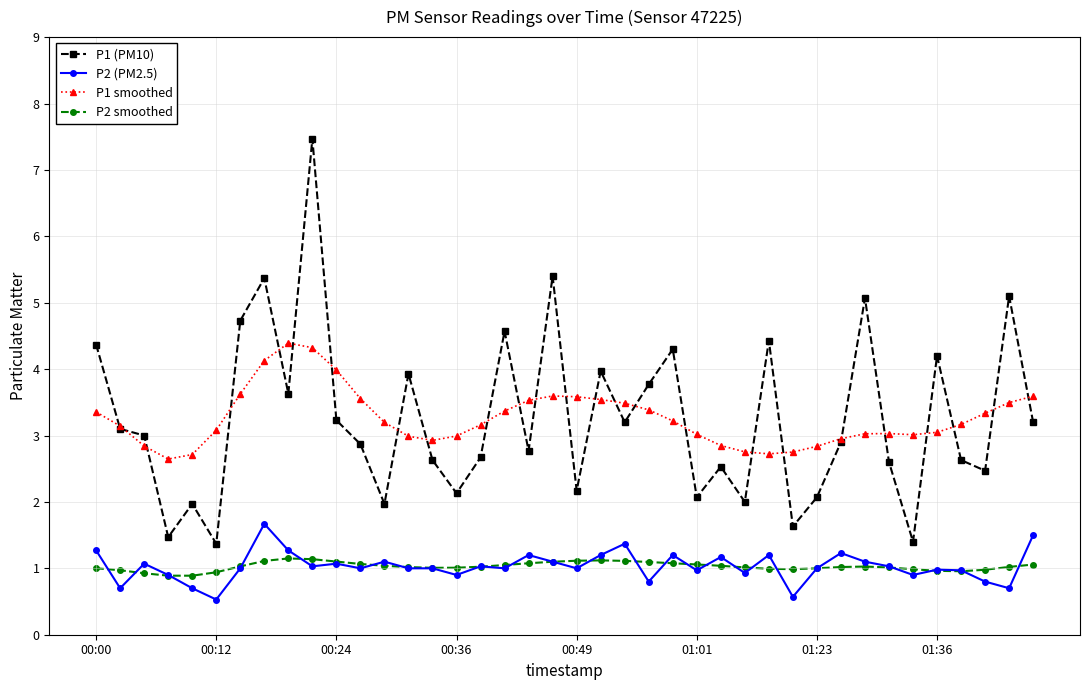

What is the value of the P2 (PM2.5) point at the 25th from the left?

1.2